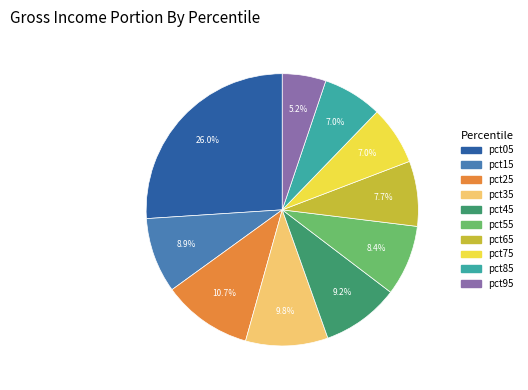

Is it true that pct75 is 7% of the pie?

True